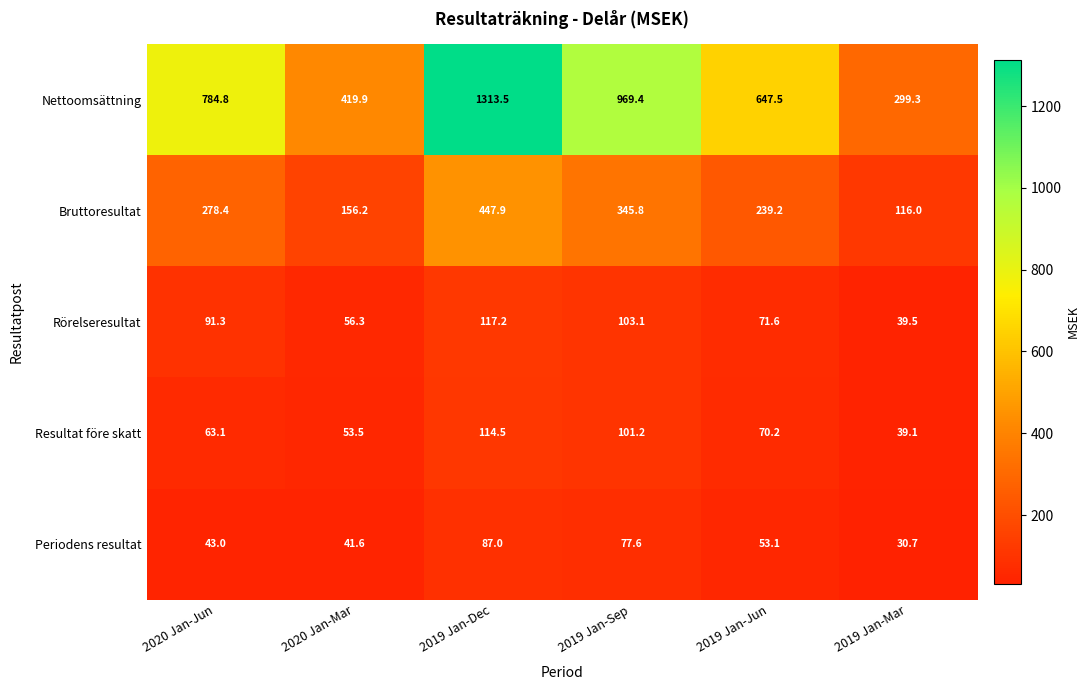

True or false: Bruttoresultat has a value of 202.2 at 2019 Jan-Mar.

False